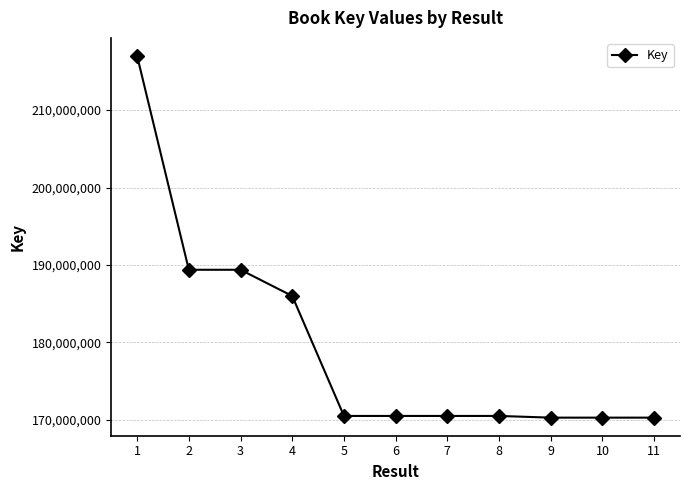

What is the approximate value at 11, to the nearest 100?

170286500